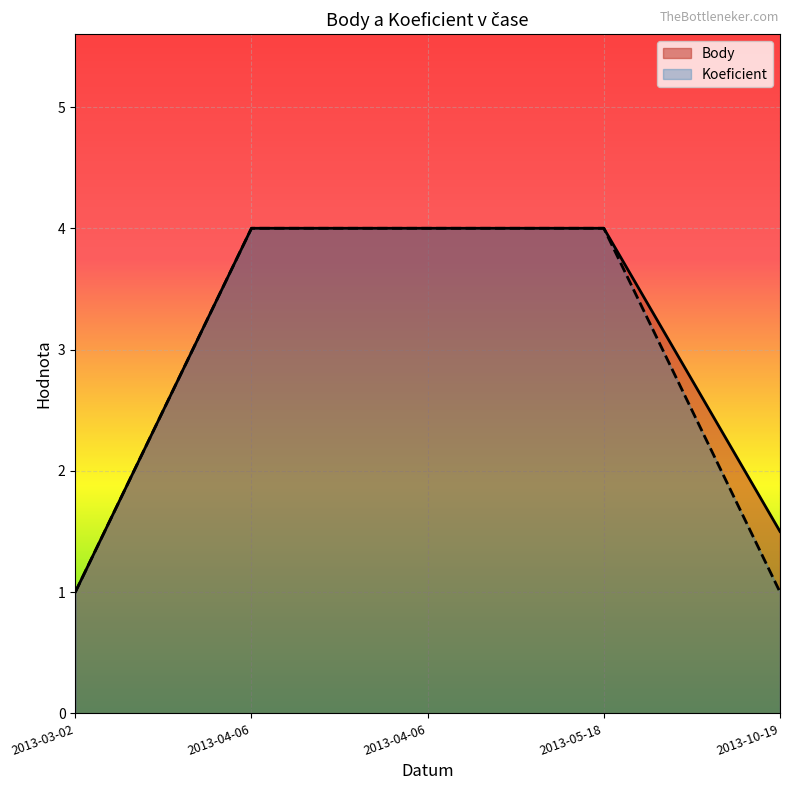

Reading left to right, extract all data points from this chart.

Body: 1.0	4.0	4.0	4.0	1.5
Koeficient: 1.0	4.0	4.0	4.0	1.0